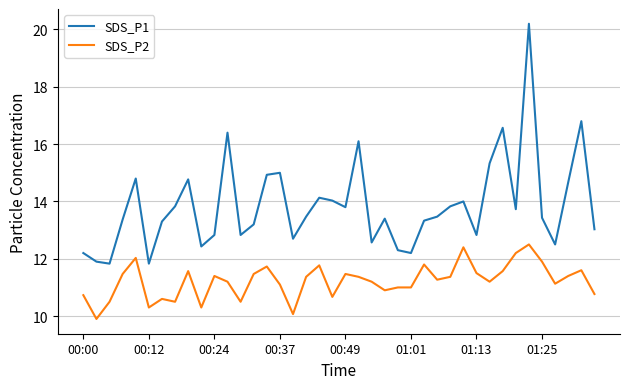

List the series in order of their overall mean, lowest first.

SDS_P2, SDS_P1